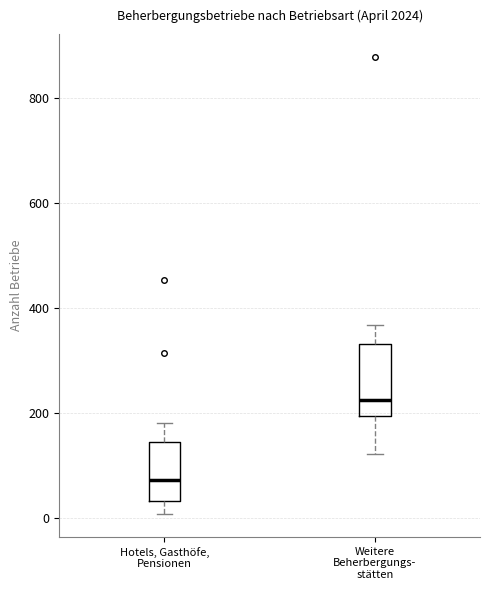

Comparing the boxes themselves (not the whiskers), which one is the tallest?

Weitere Beherbergungs- stätten